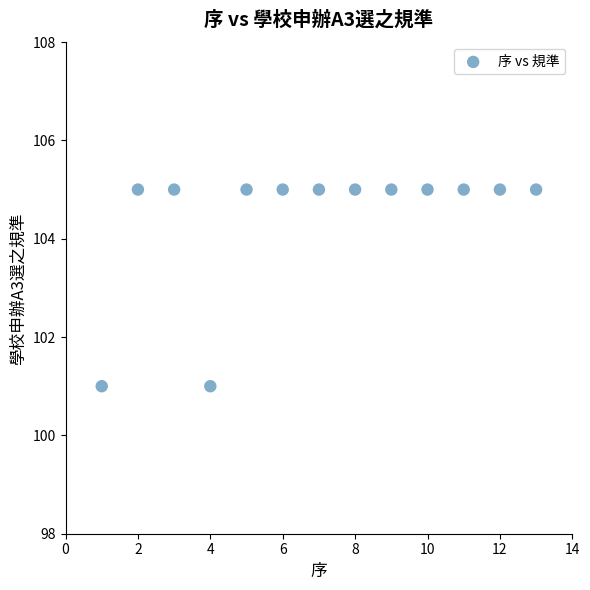

What is the range of Y values (max minus min)?

4